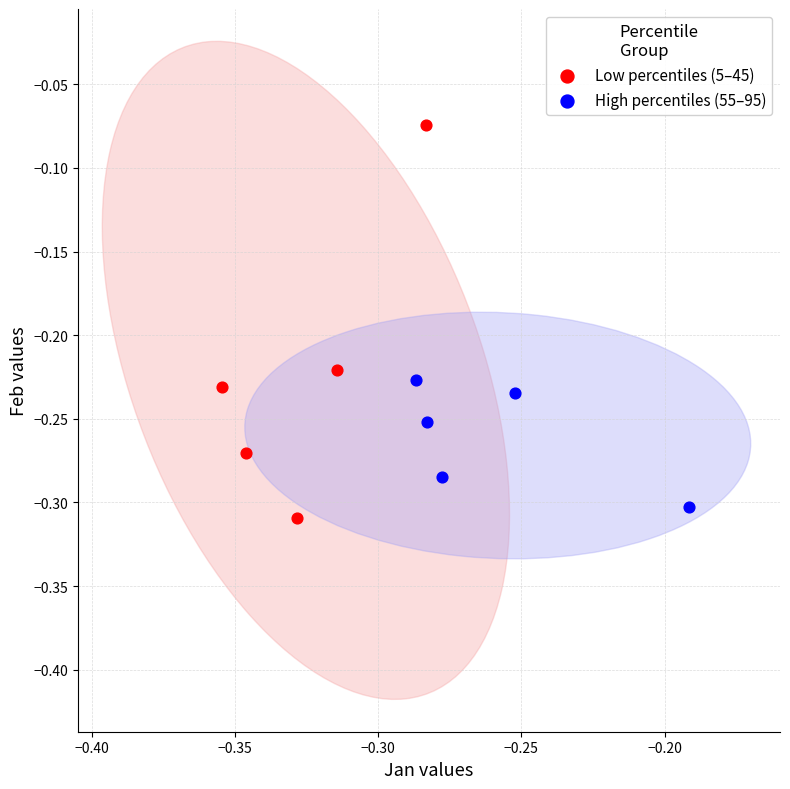

Which series has the largest Y range (max minus min)?

Low percentiles (5–45)